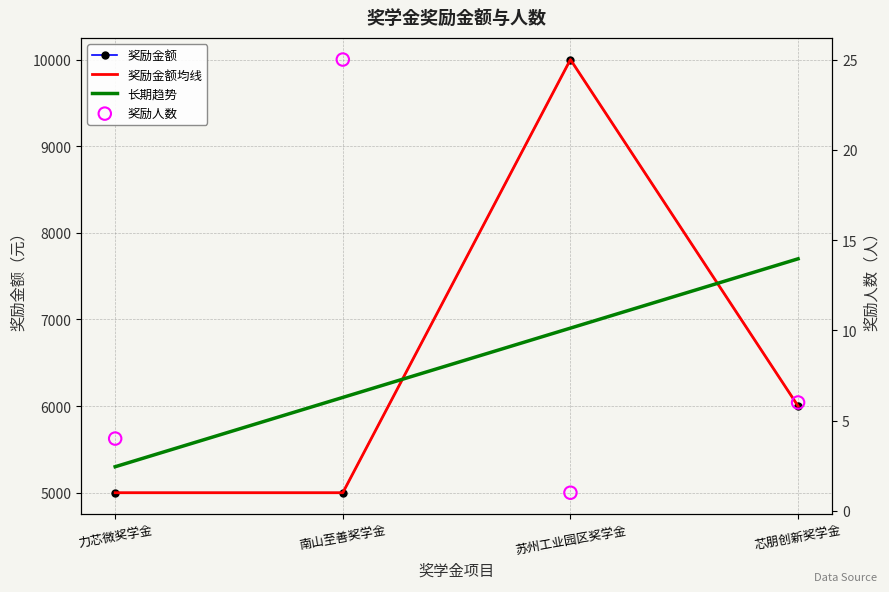

Which series has the largest total across all categories?

奖励金额